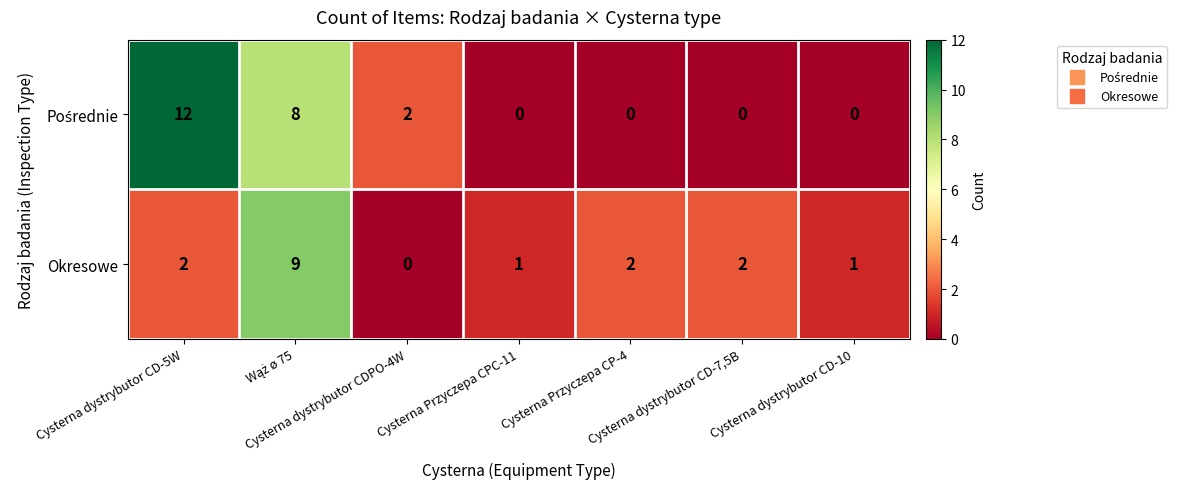

What is the maximum value shown in the chart?

12